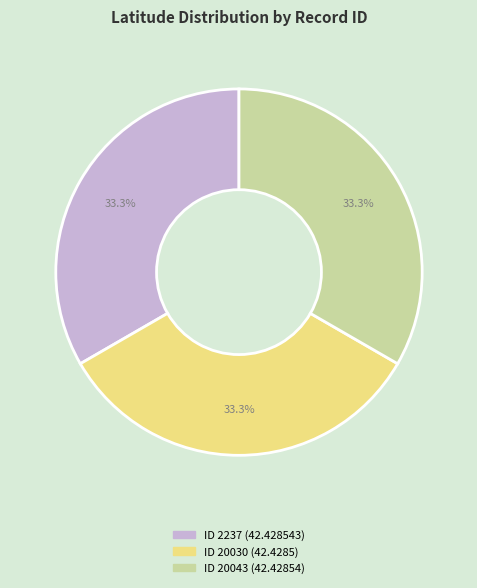

What percentage is NOT represented by ID 2237?

66.7%